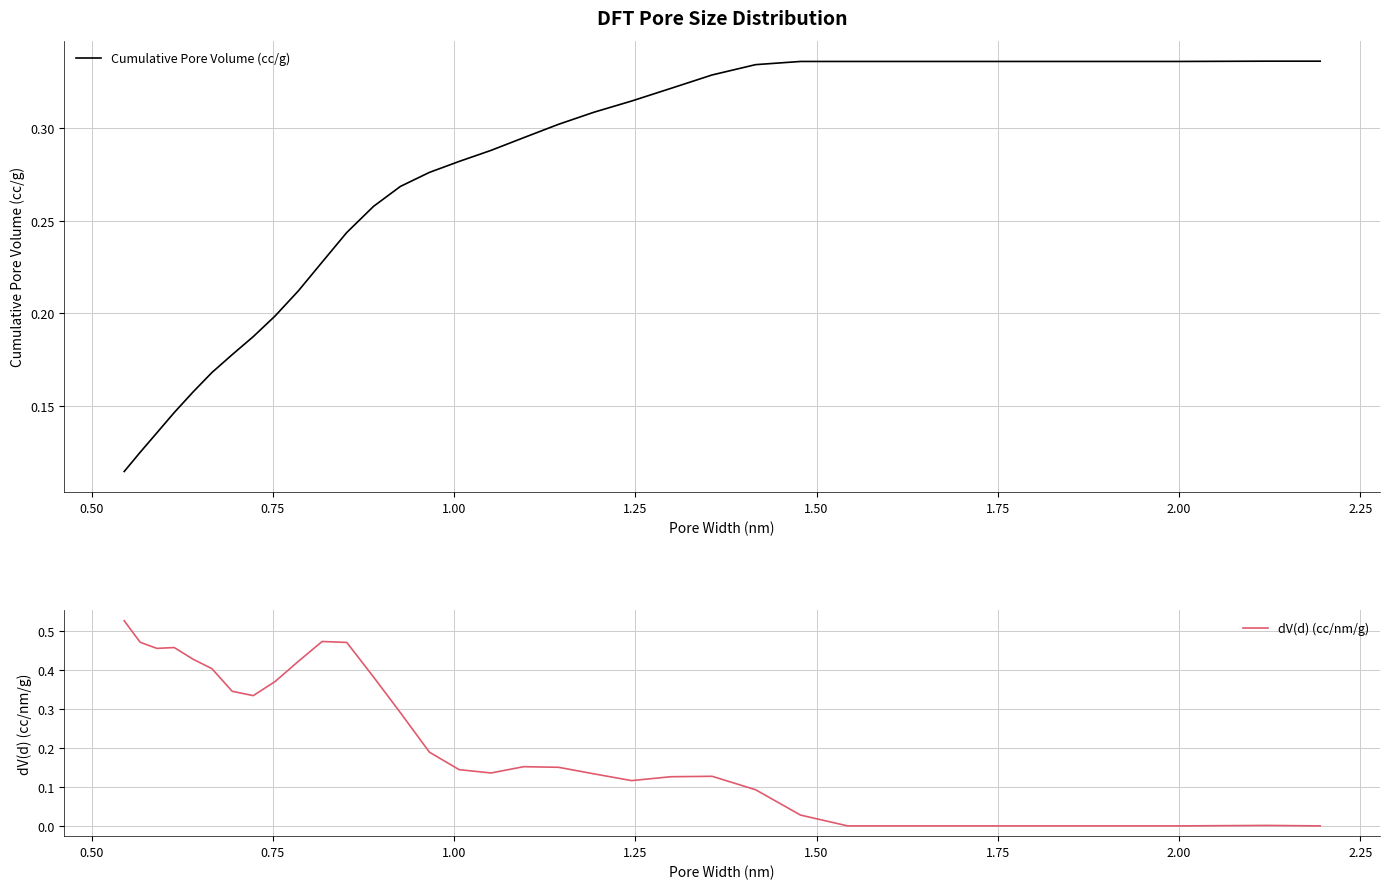

How many times do Cumulative Pore Volume (cc/g) and dV(d) (cc/nm/g) cross each other?

1